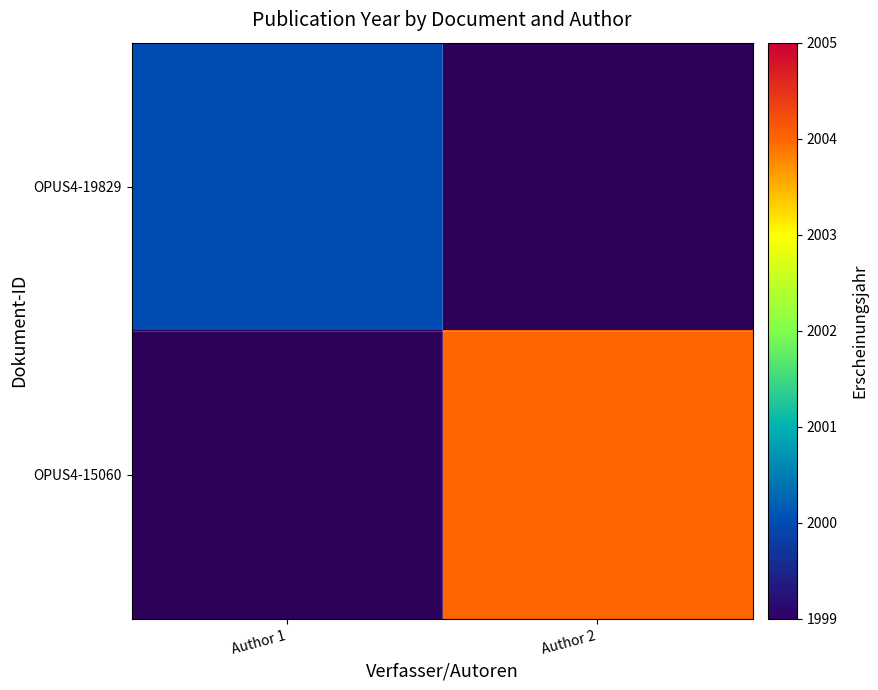

Which category has the highest value across all series?

Author 2